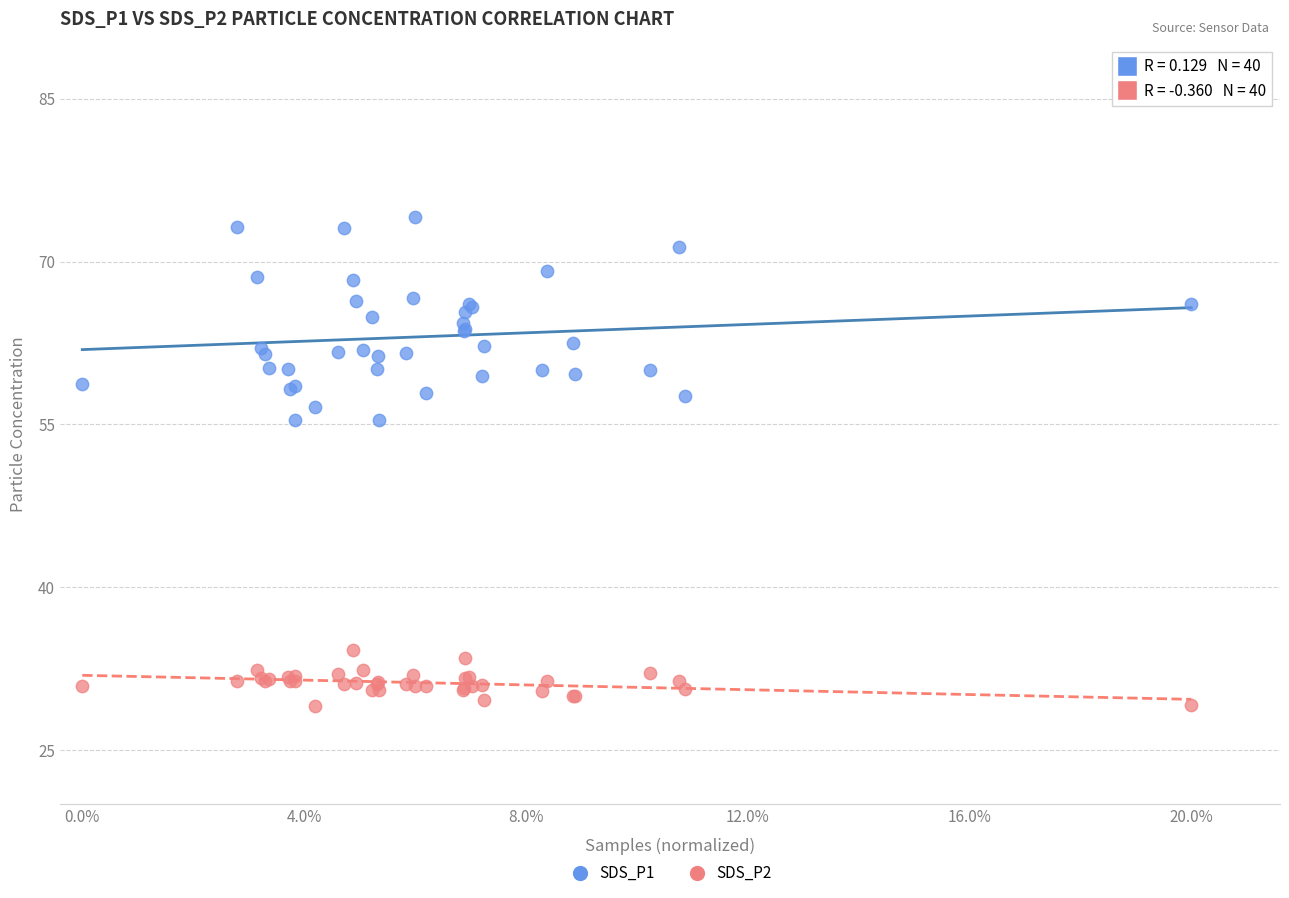

What is the X range (max minus min) for the scatter plot?

1.0